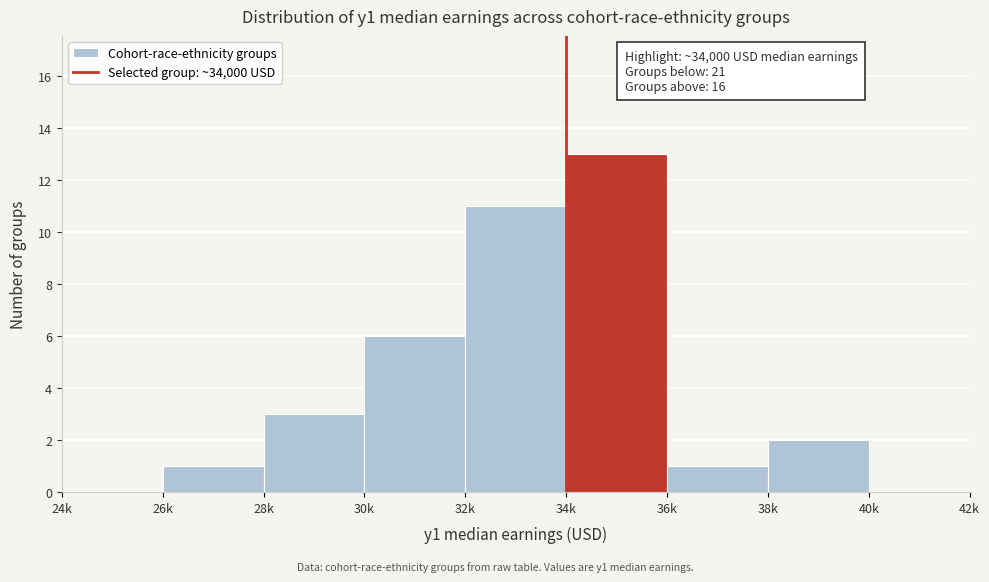

Reading right to left, list all the values displayed in this chart.

40k=0	38k=2	36k=1	34k=13	32k=11	30k=6	28k=3	26k=1	24k=0